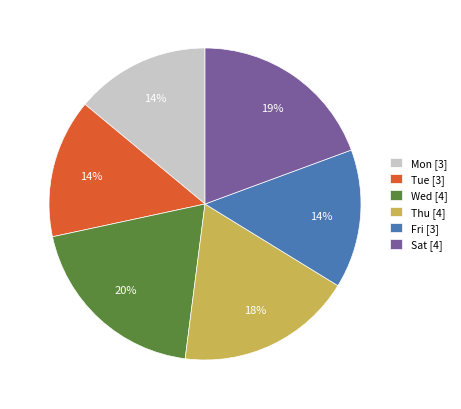

To the nearest percent, what percentage of the pie is Fri [3]?

14%